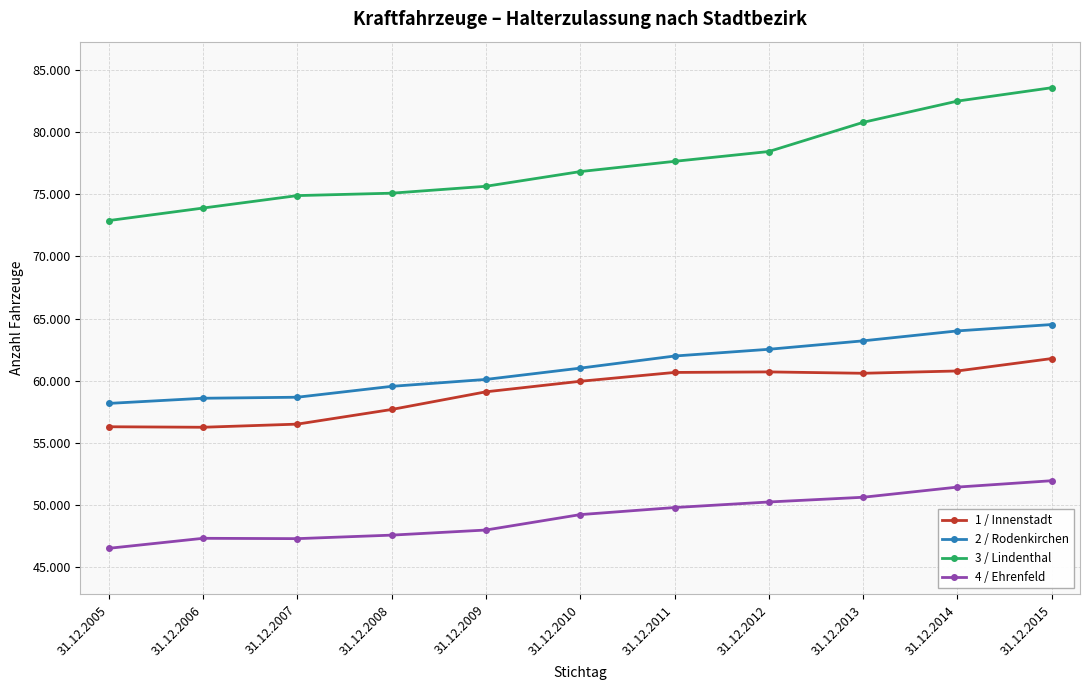

What are all the series names shown in the legend?

1 / Innenstadt, 2 / Rodenkirchen, 3 / Lindenthal, 4 / Ehrenfeld